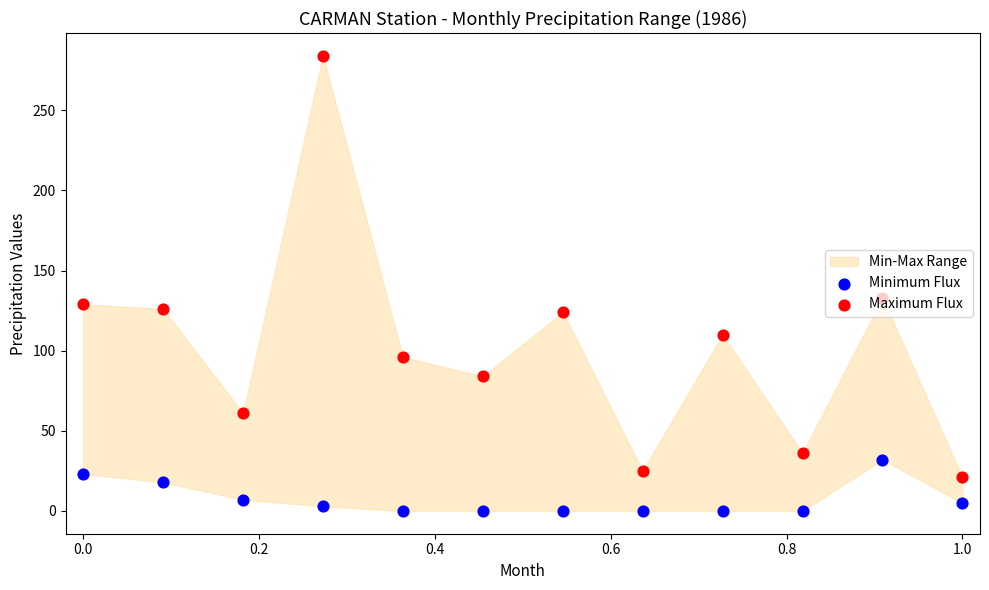

Which series has the largest total across all categories?

Maximum Flux